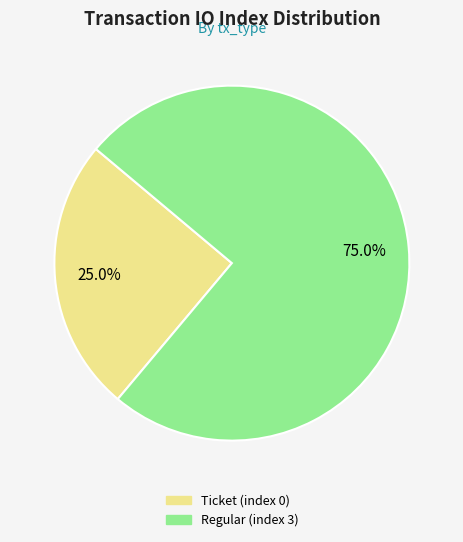

How many slices are in this pie chart?

2